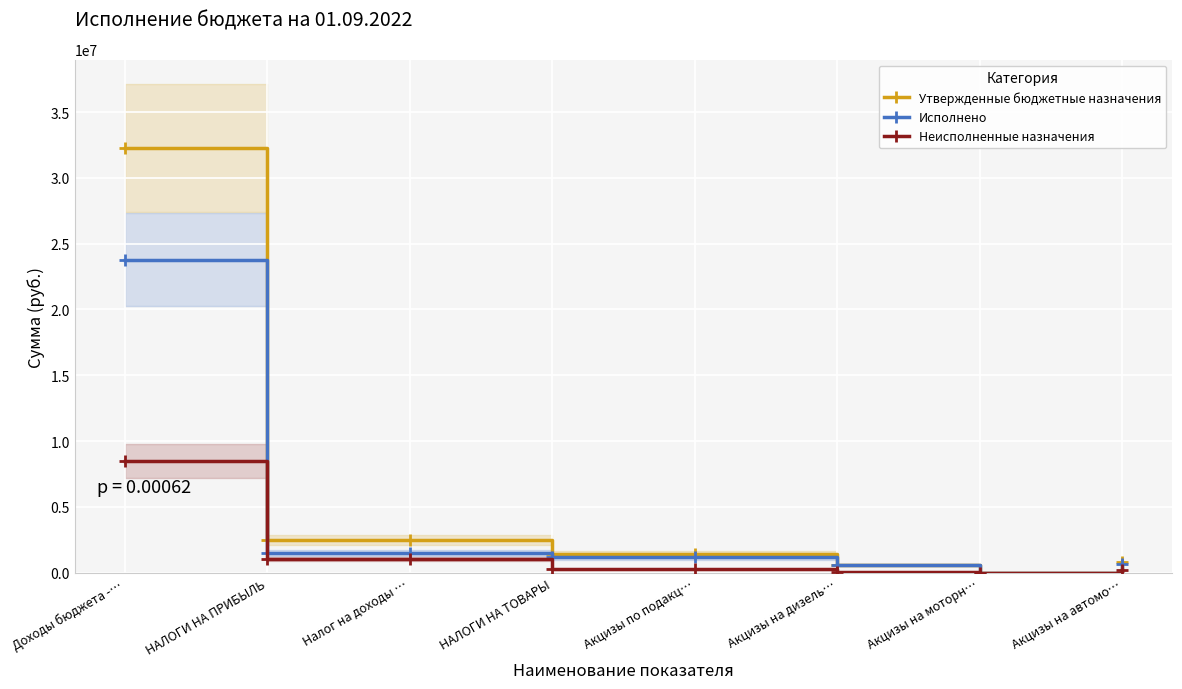

Reading left to right, list all the values displayed in this chart.

Утвержденные бюджетные назначения: Доходы бюджета -…=32286381.1	НАЛОГИ НА ПРИБЫЛЬ=2520000.0	Налог на доходы …=2520000.0	НАЛОГИ НА ТОВАРЫ=1429300.0	Акцизы по подакц…=1429300.0	Акцизы на дизель…=600000.0	Акцизы на моторн…=4300.0	Акцизы на автомо…=825000.0
Исполнено: Доходы бюджета -…=23797101.7	НАЛОГИ НА ПРИБЫЛЬ=1484538.9	Налог на доходы …=1484538.9	НАЛОГИ НА ТОВАРЫ=1163190.3	Акцизы по подакц…=1163190.3	Акцизы на дизель…=570844.4	Акцизы на моторн…=3300.6	Акцизы на автомо…=655501.3
Неисполненные назначения: Доходы бюджета -…=8489279.3	НАЛОГИ НА ПРИБЫЛЬ=1035461.1	Налог на доходы …=1035461.1	НАЛОГИ НА ТОВАРЫ=266109.7	Акцизы по подакц…=266109.7	Акцизы на дизель…=29155.6	Акцизы на моторн…=999.5	Акцизы на автомо…=169498.7